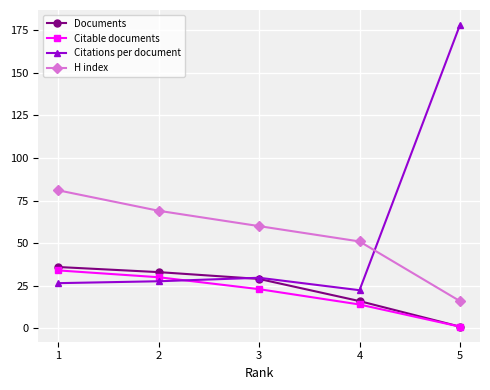

Which series has the largest total across all categories?

Citations per document